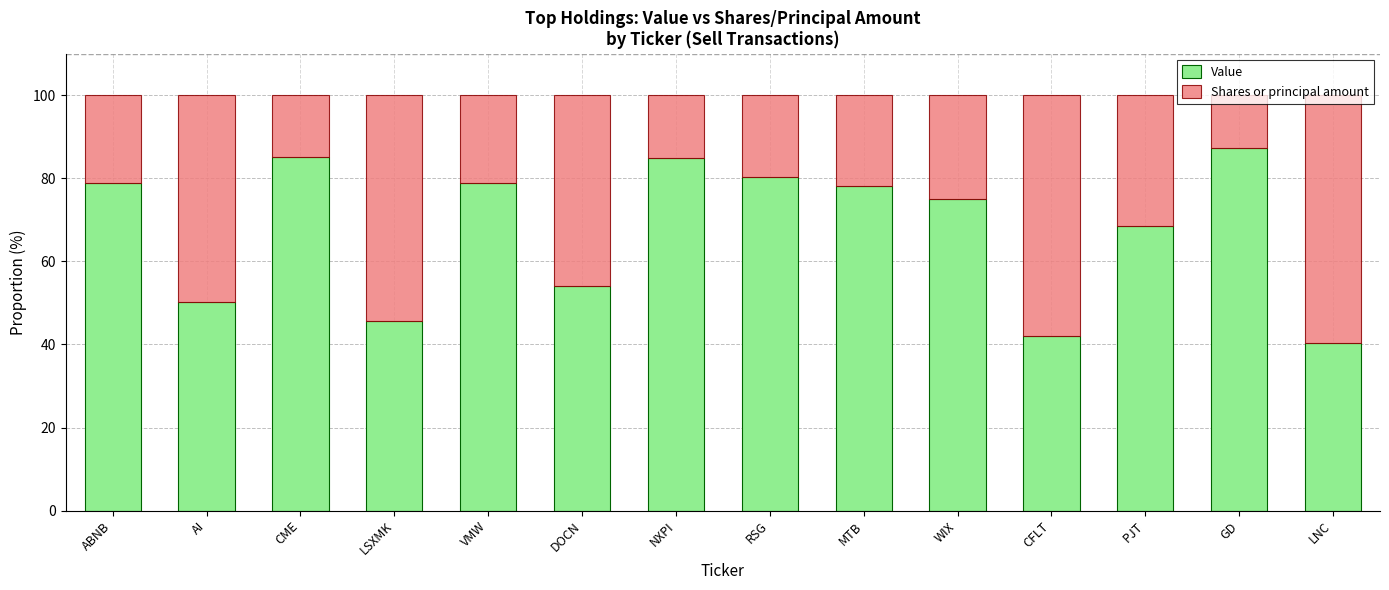

What is the difference between the maximum and minimum values in the Value series?

47.0